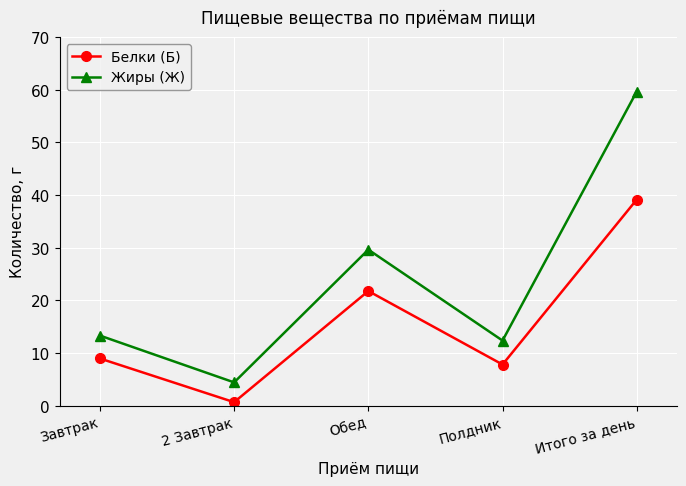

At which label is Жиры (Ж) closest to 32?

Обед